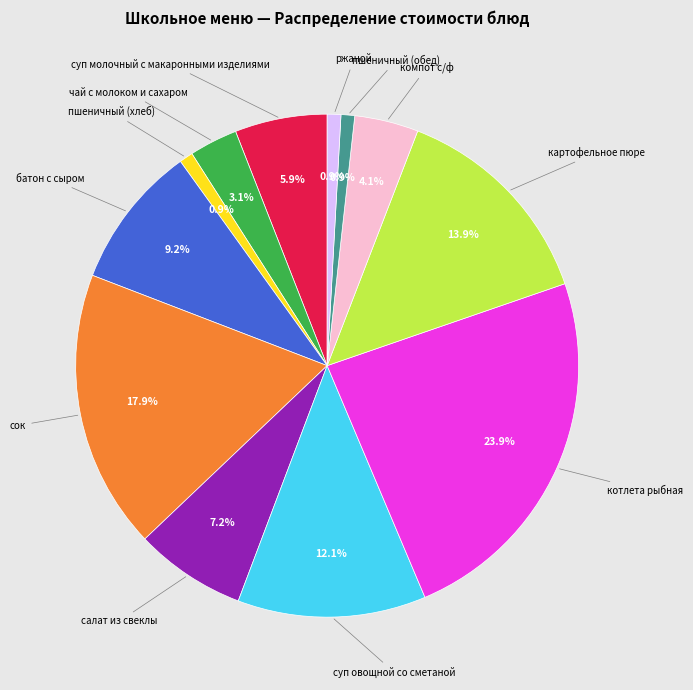

Is there a majority slice in this chart?

No